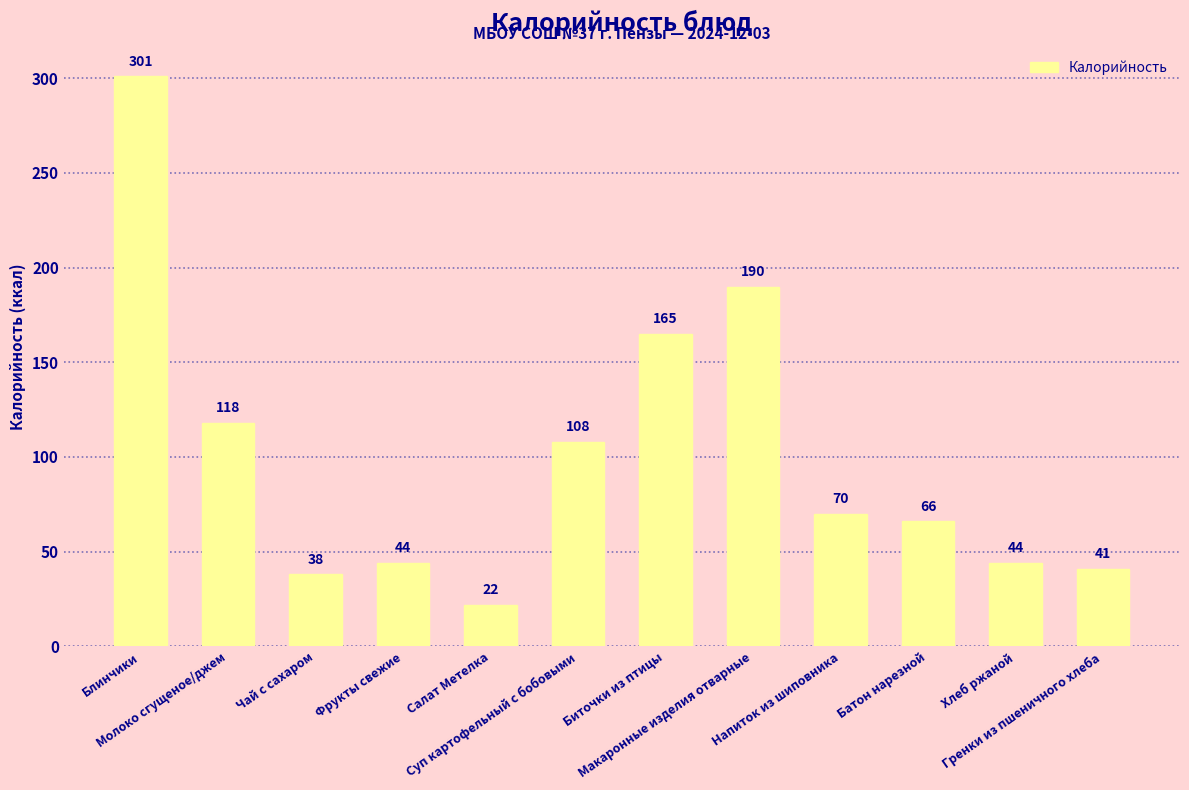

Reading left to right, list all the values displayed in this chart.

301	118	38	44	22	108	165	190	70	66	44	41